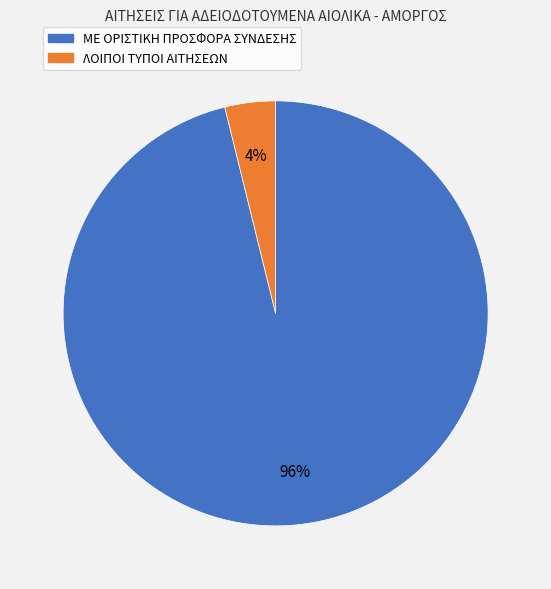

Is there any slice that represents more than half of the pie?

Yes